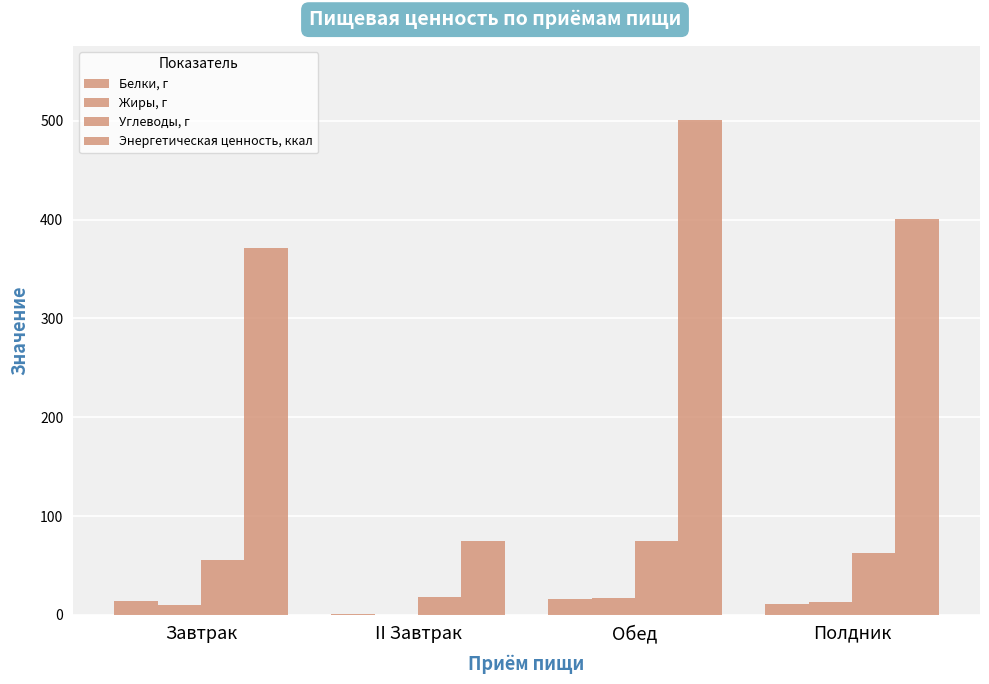

What is the sum of all Белки, г values?

42.1